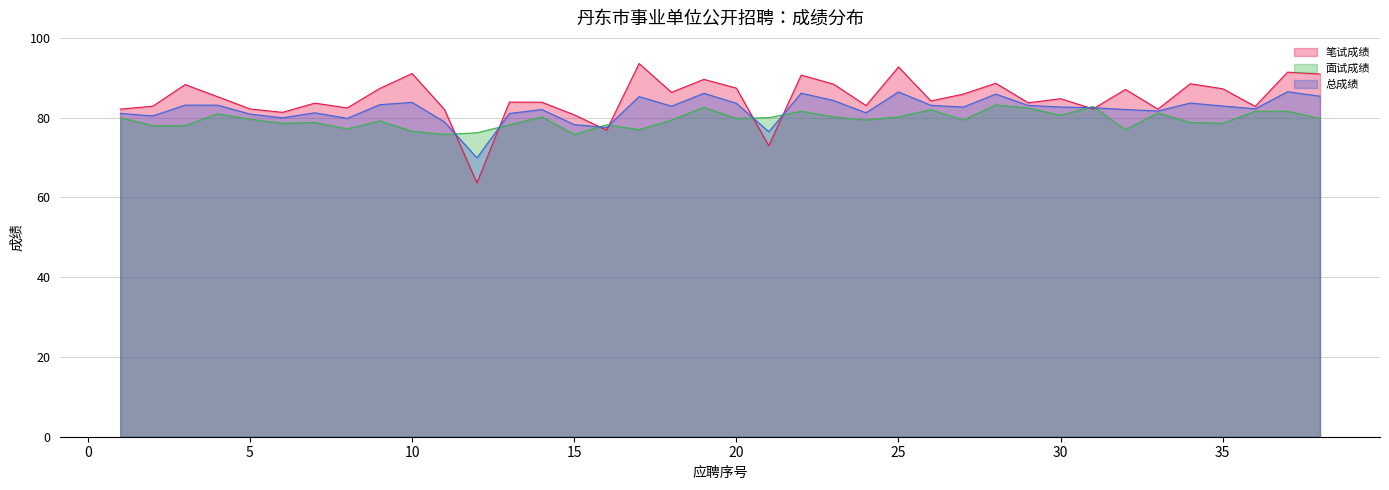

Between 14 and 31, which series saw the biggest shift?

面试成绩